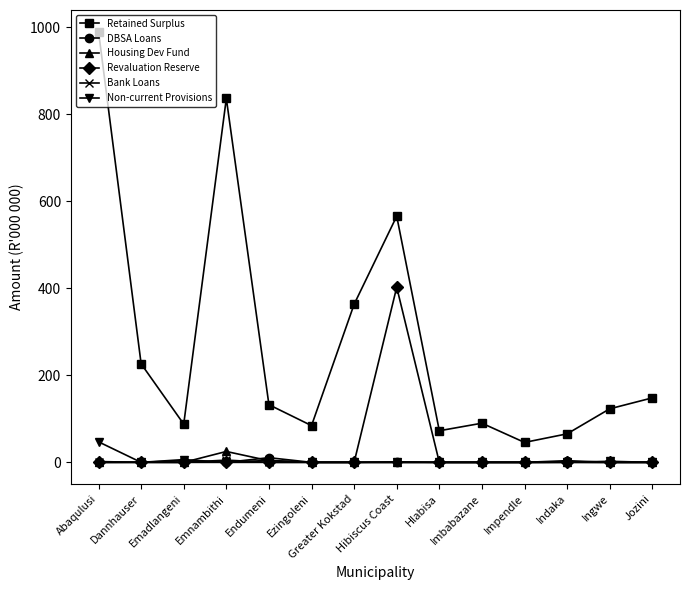

Is it true that Non-current Provisions equals 0.0 at Dannhauser?

True